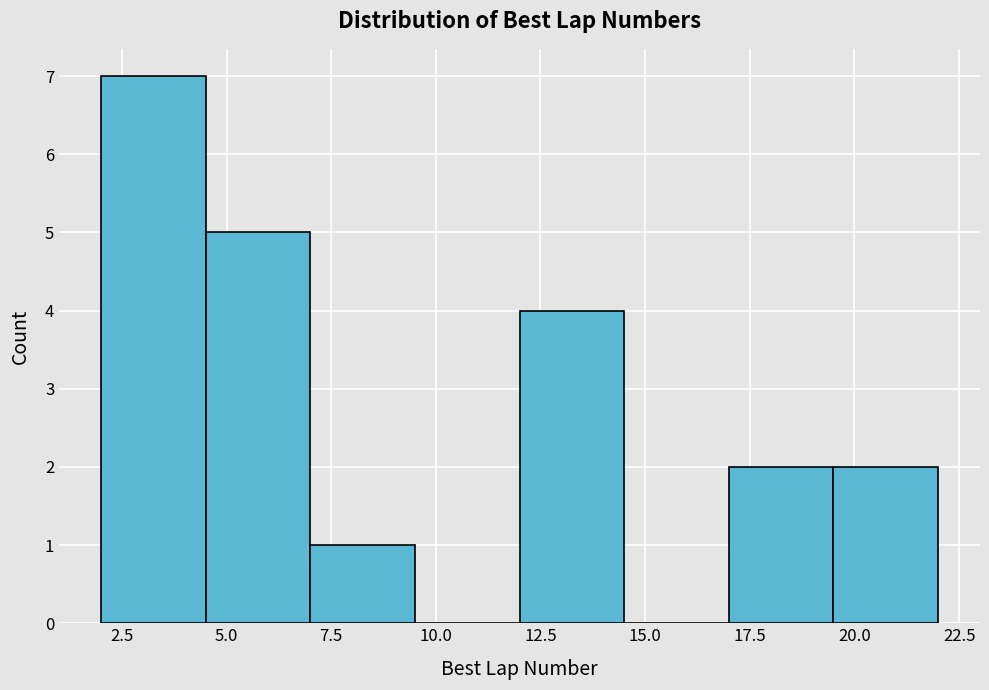

How tall is the bar that spans 7.0 to 9.5 on the x-axis? The values are not printed on the chart, so give them approximately, as read against the axis.

1